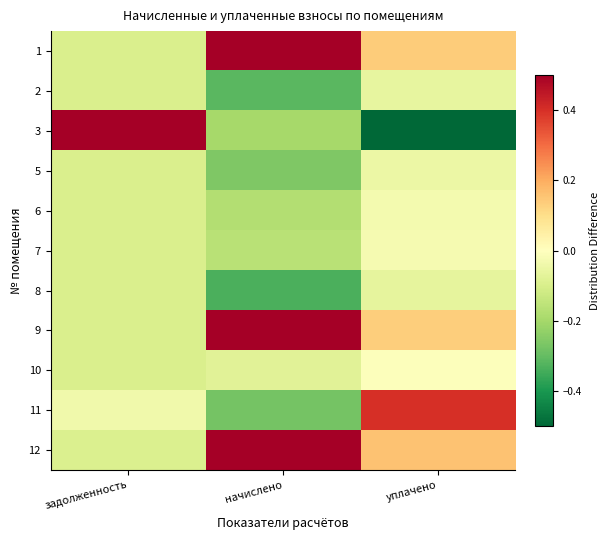

Between начислено and уплачено, which is larger?

начислено